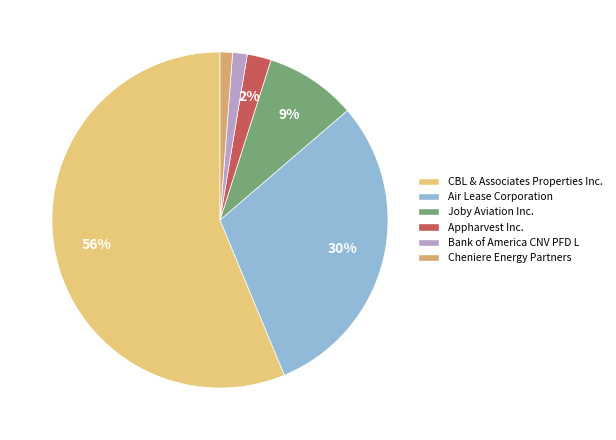

How many segments does this pie chart have?

6